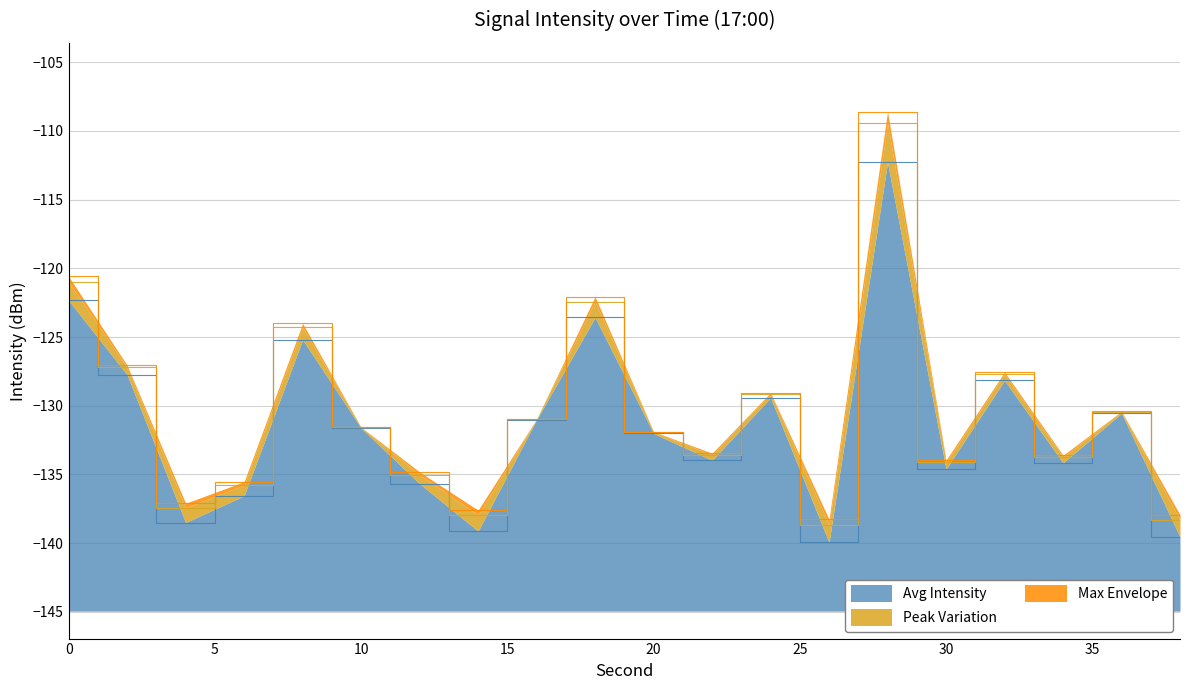

What is the value of the Avg Intensity point at the 1st from the left?

-120.6